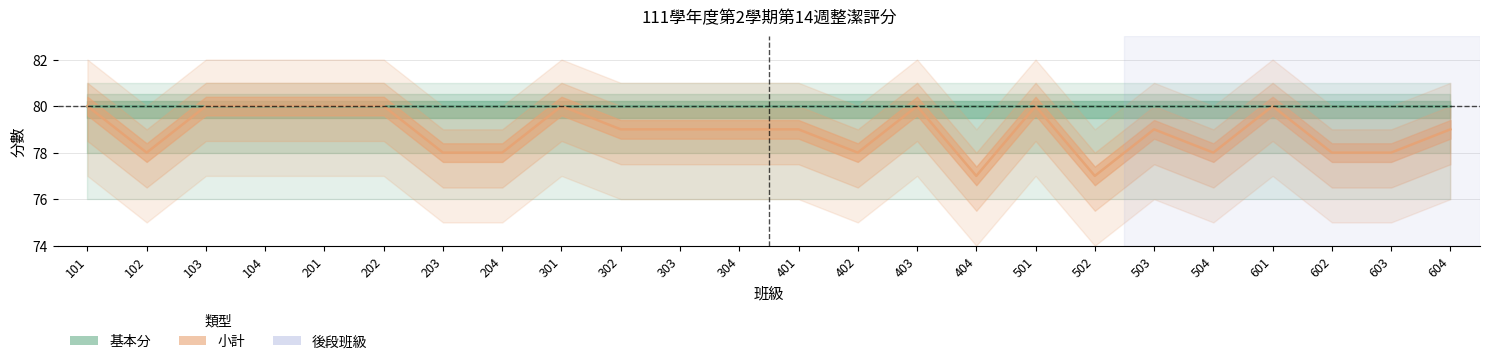

Which category has the lowest value across all series?

404